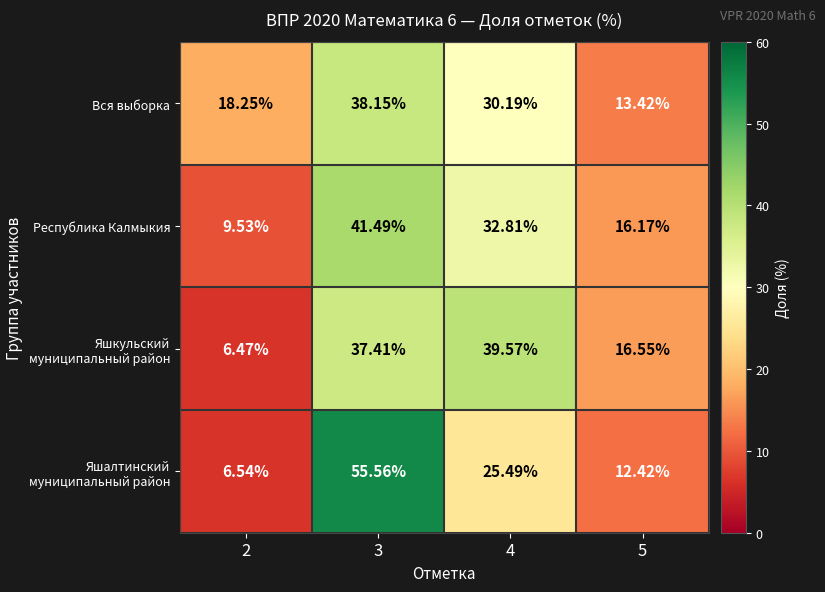

What is the greatest value displayed?

55.6